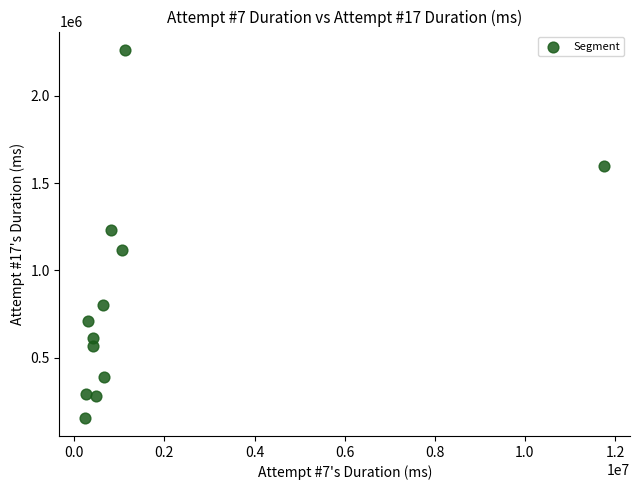

What is the range of Y values (max minus min)?

2106392